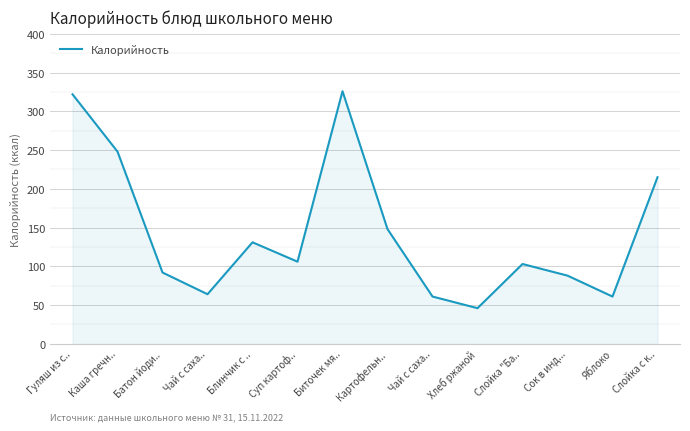

At which category does the chart reach its peak across all series?

Биточек мя..